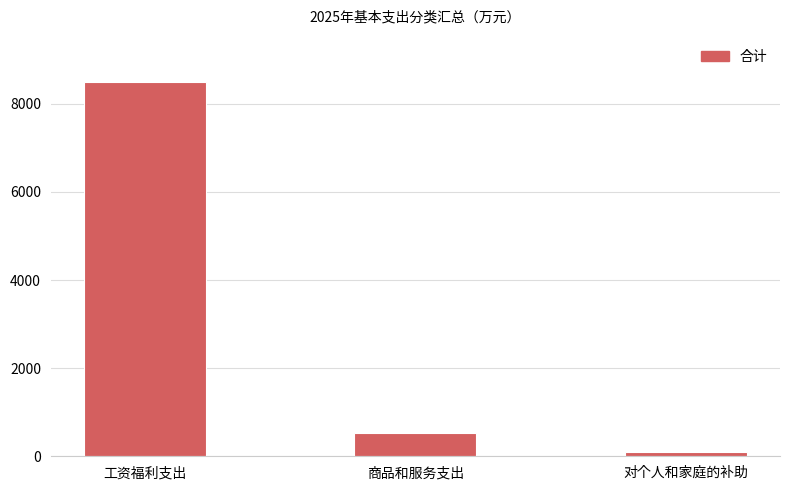

Approximately how many times larger is the value at 工资福利支出 compared to 商品和服务支出?

16.2